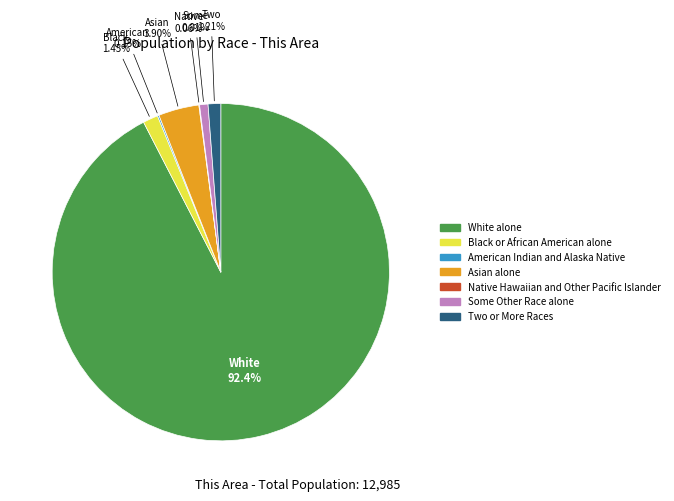

Do Some Other Race alone and White alone together represent more than half of the pie?

Yes